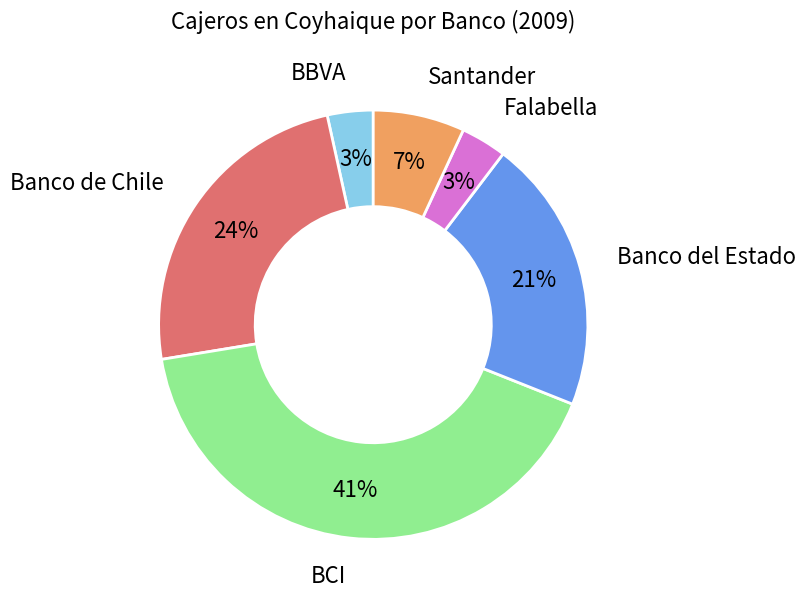

What is the largest slice in the pie chart?

BCI